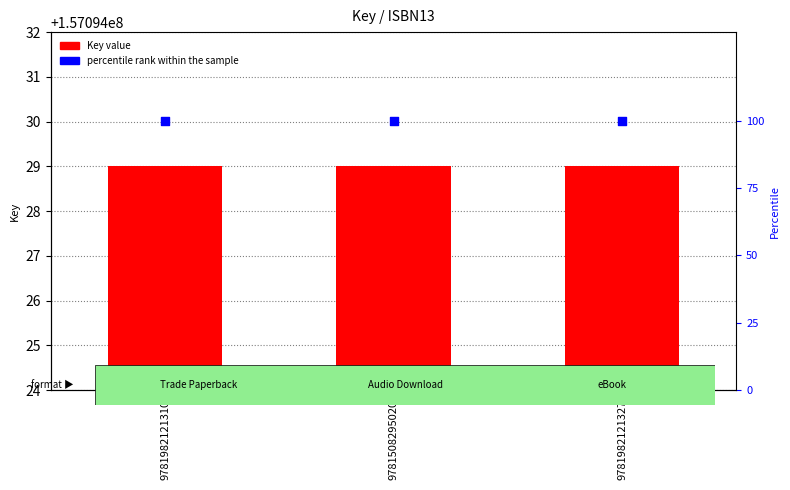

Which series has the widest spread of Y values?

Key (ISBN Key)